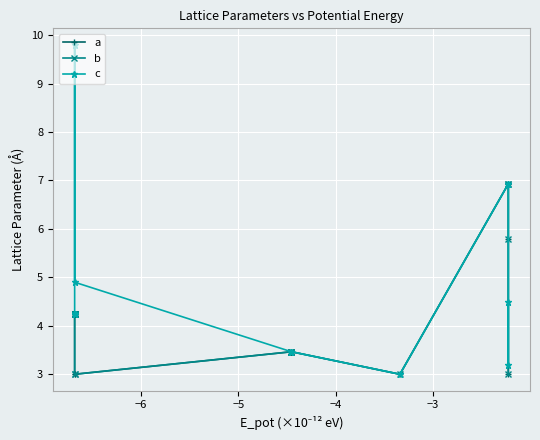

What is the difference between the maximum and minimum values in the c series?

6.8